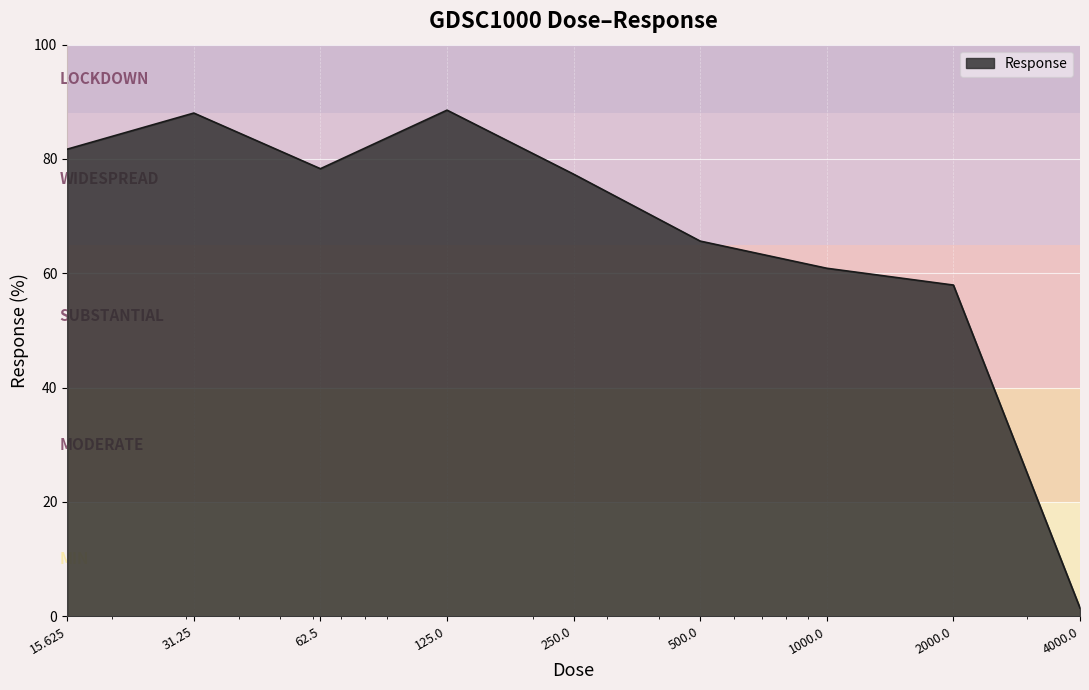

What is the maximum value shown in the chart?

88.5